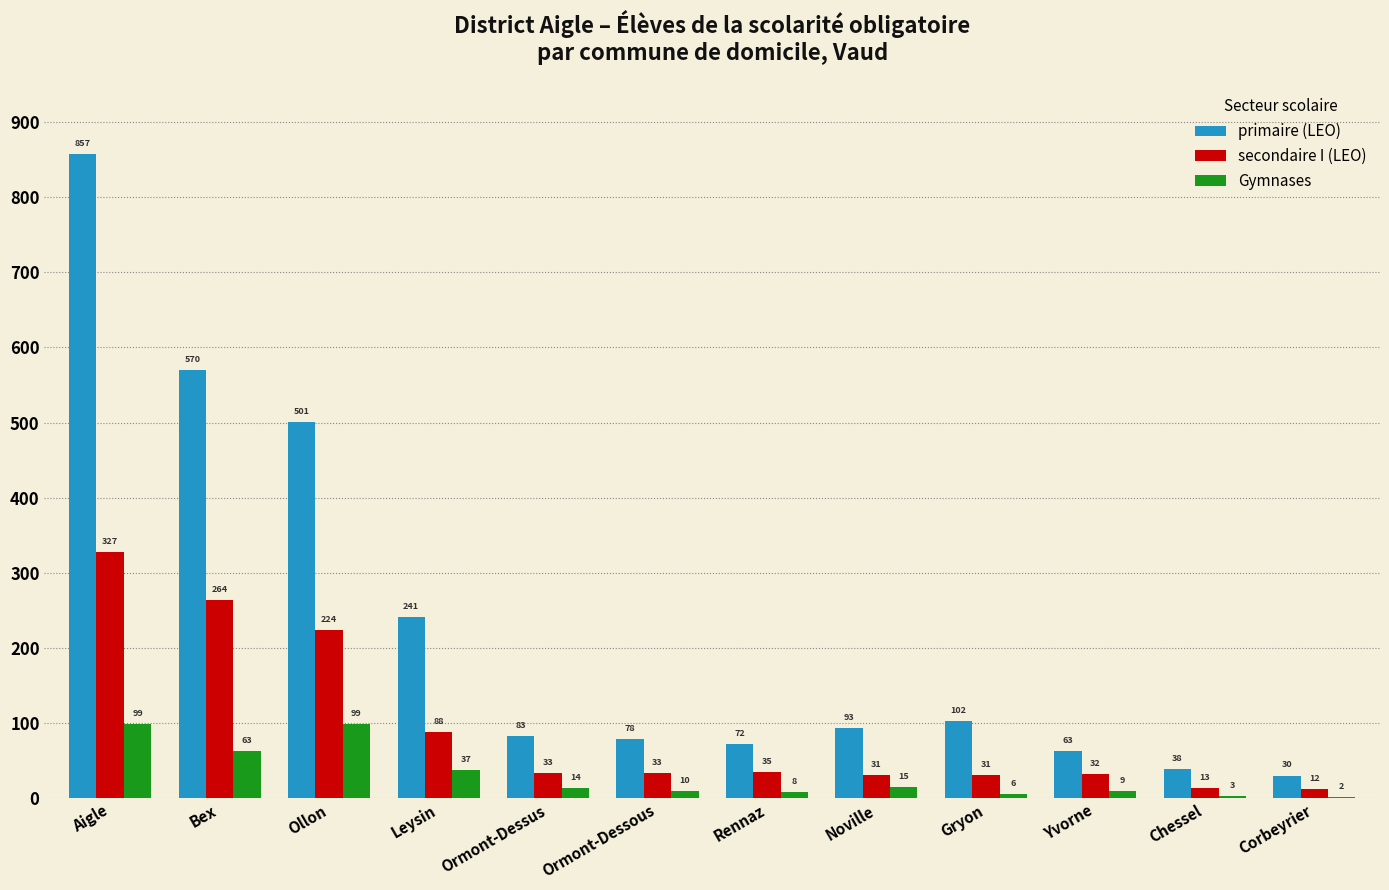

True or false: secondaire I (LEO) has a value of 33 at Ormont-Dessous.

True